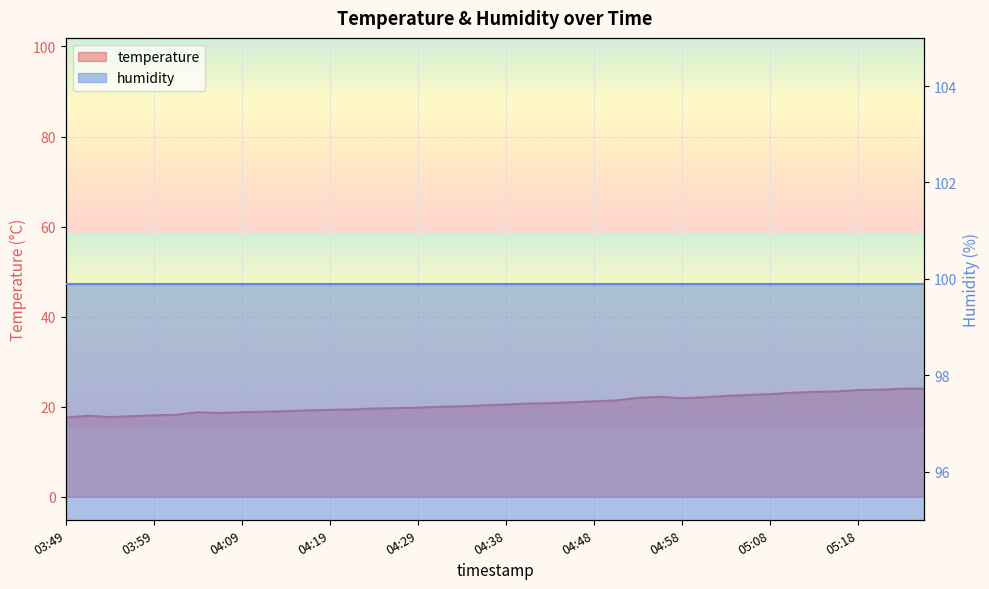

Read the value at 04:06.

18.6